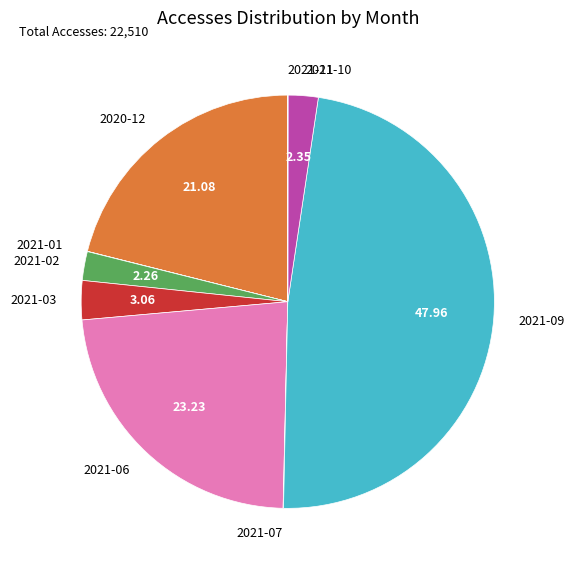

Is there any slice that represents more than half of the pie?

No